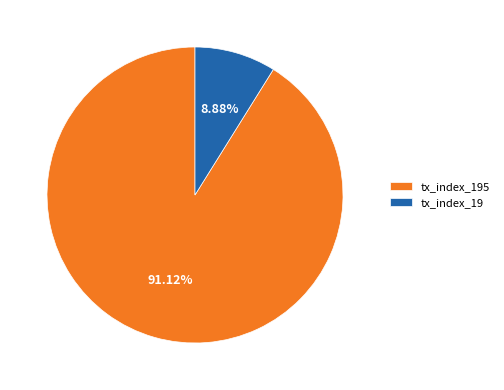

What is the majority slice?

tx_index_195